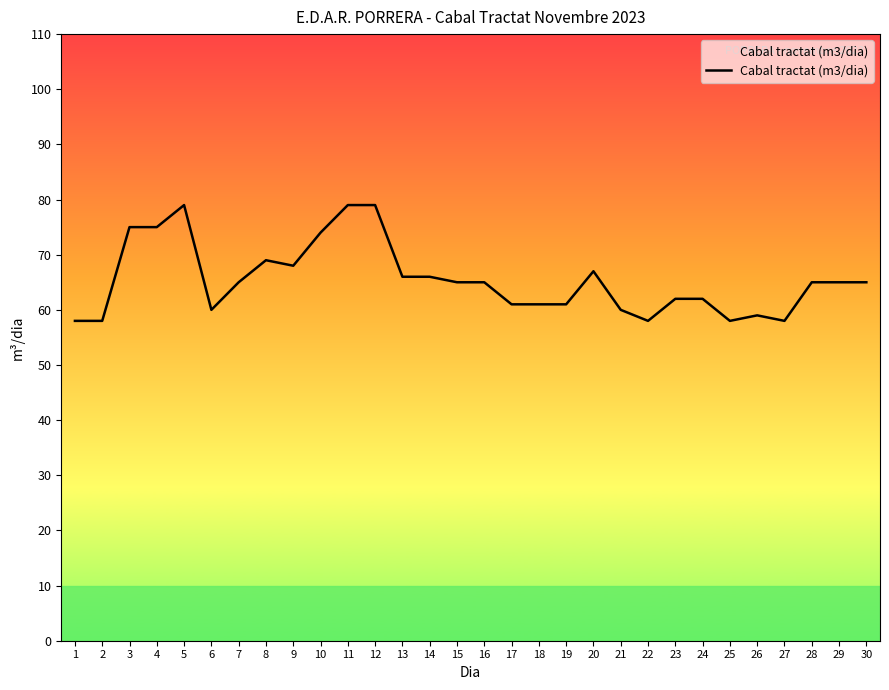

Is this an area chart (filled region under the line)?

No